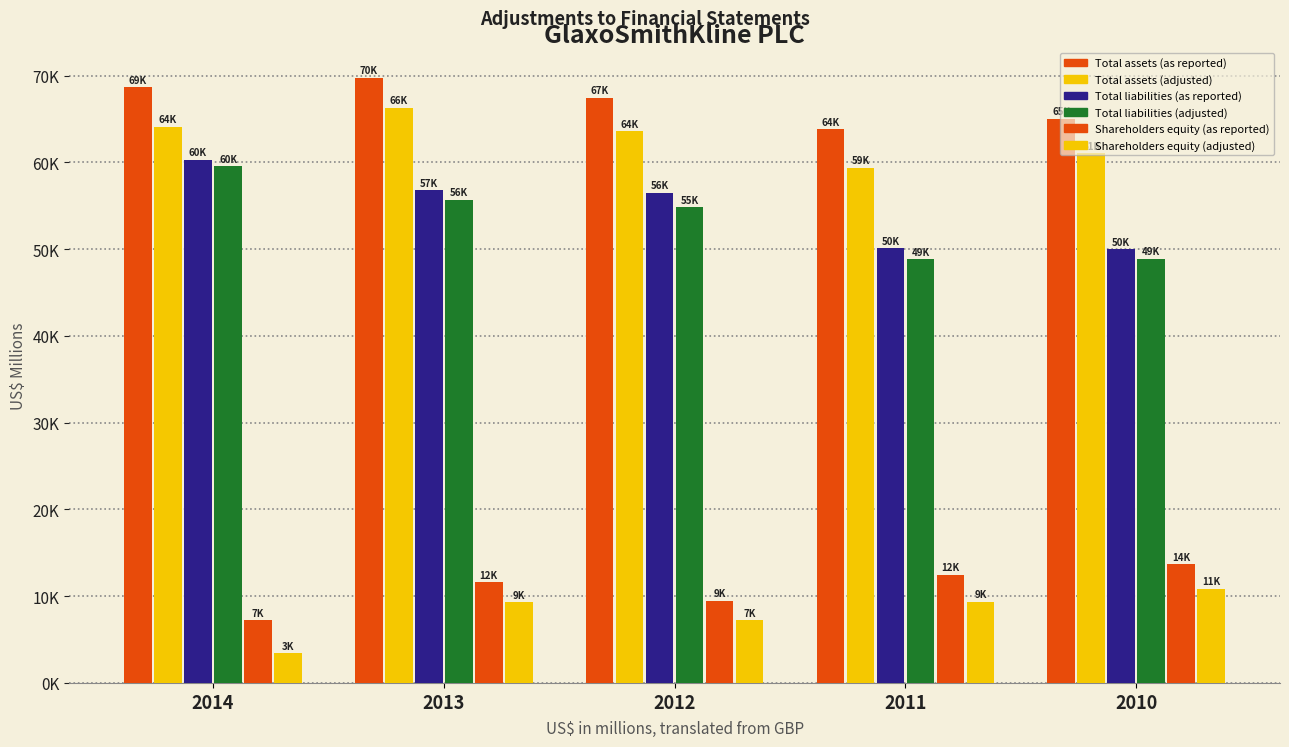

Does the chart contain any negative values?

No